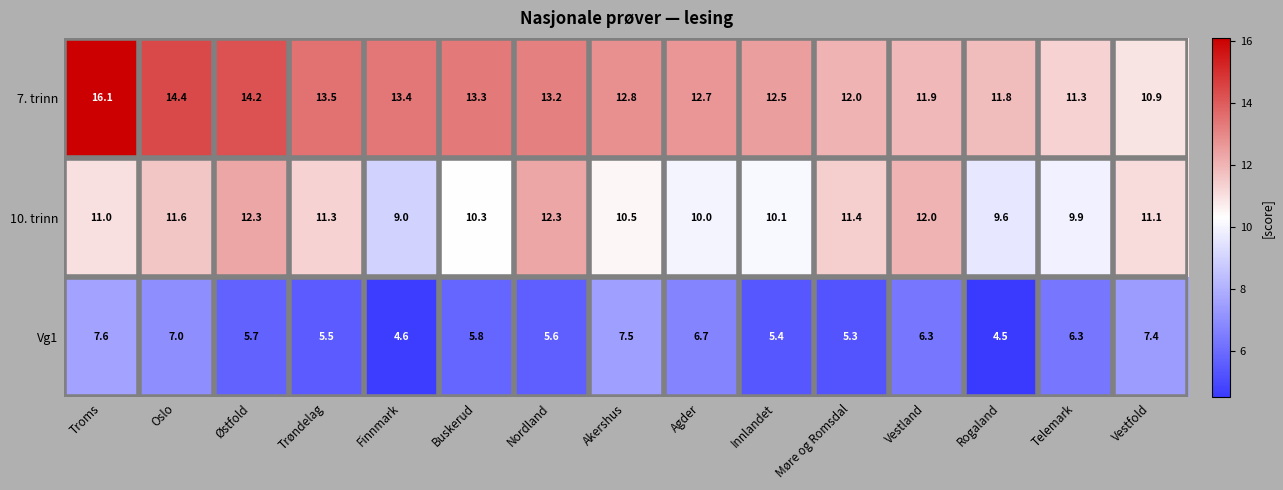

Which series has the largest total across all categories?

7. trinn